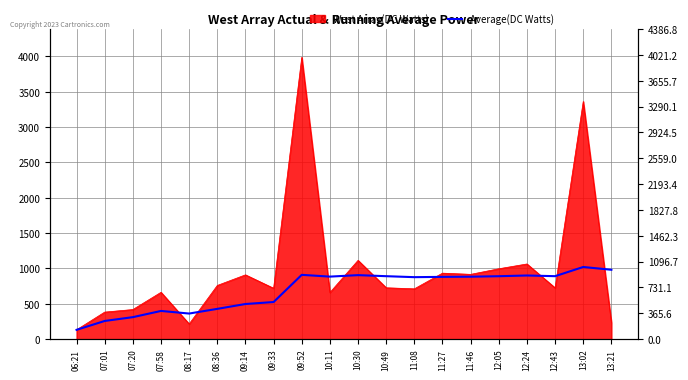

Reading right to left, transcribe all the data shown in this chart.

982.0	1021.3	891.2	900.9	890.7	883.7	881.3	877.2	891.0	905.9	885.0	910.0	525.2	497.4	428.7	362.4	399.2	311.3	257.5	132.0